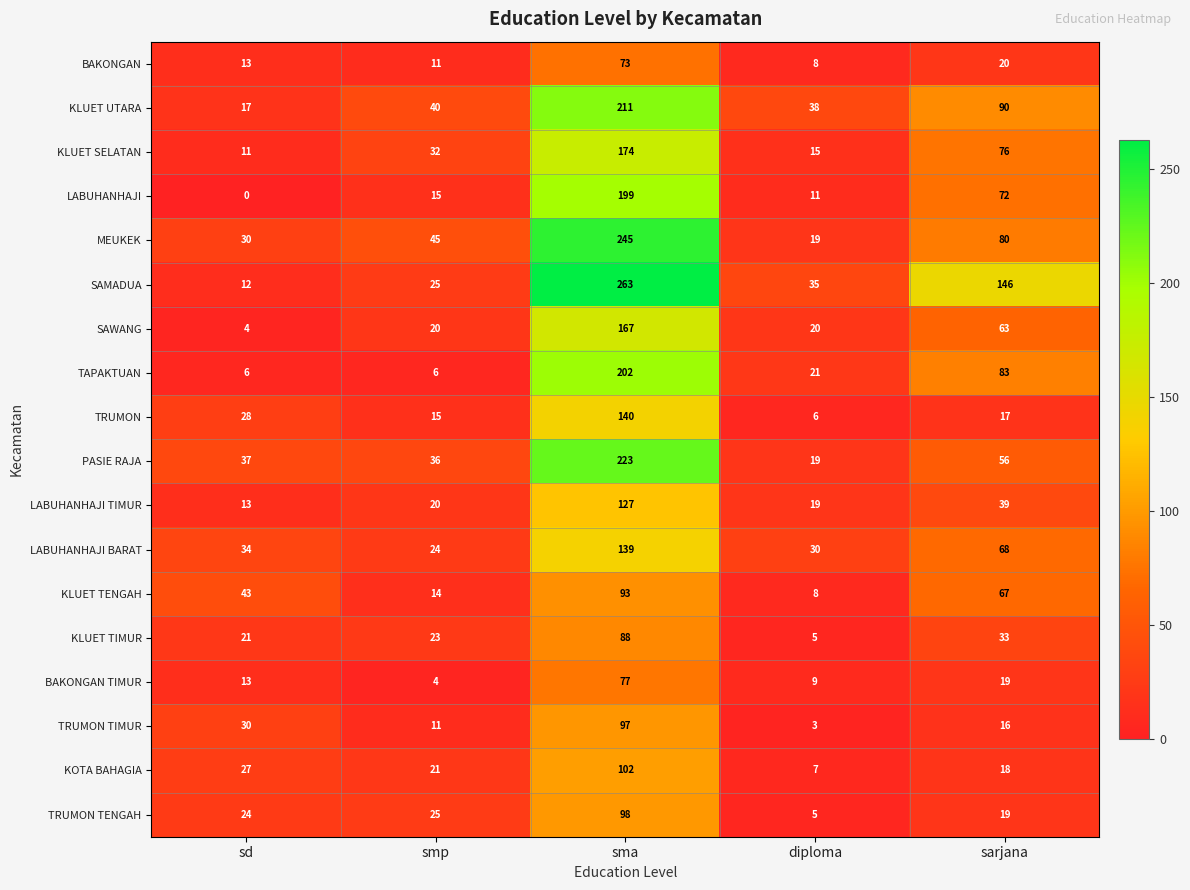

Where is KOTA BAHAGIA nearest to the value 54?

sd